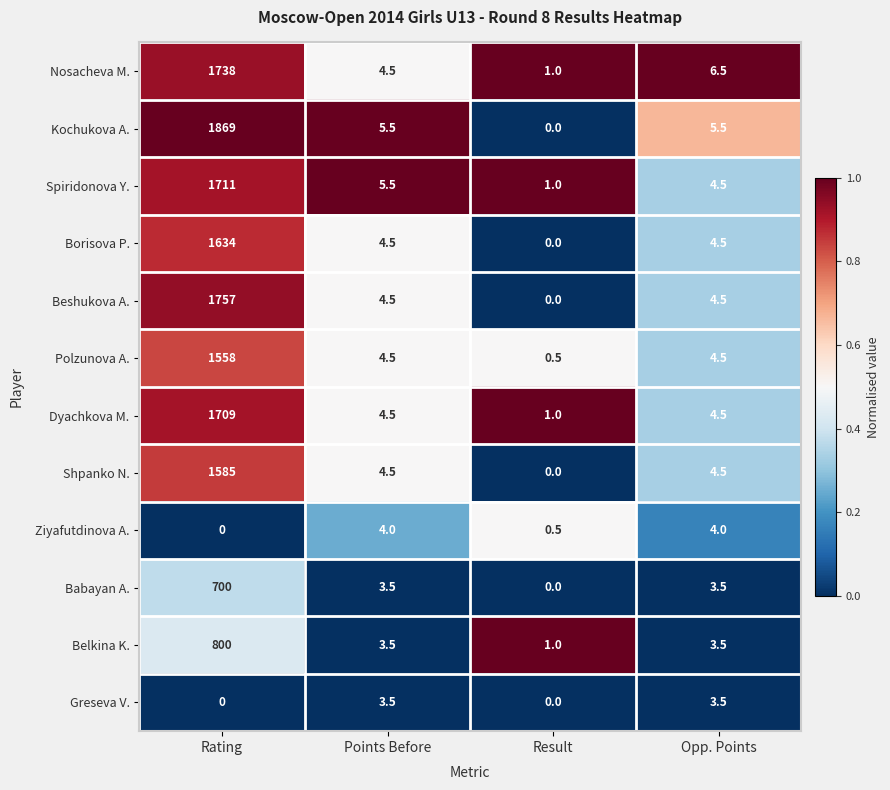

Where is Spiridonova Y. nearest to the value 856?

Points Before